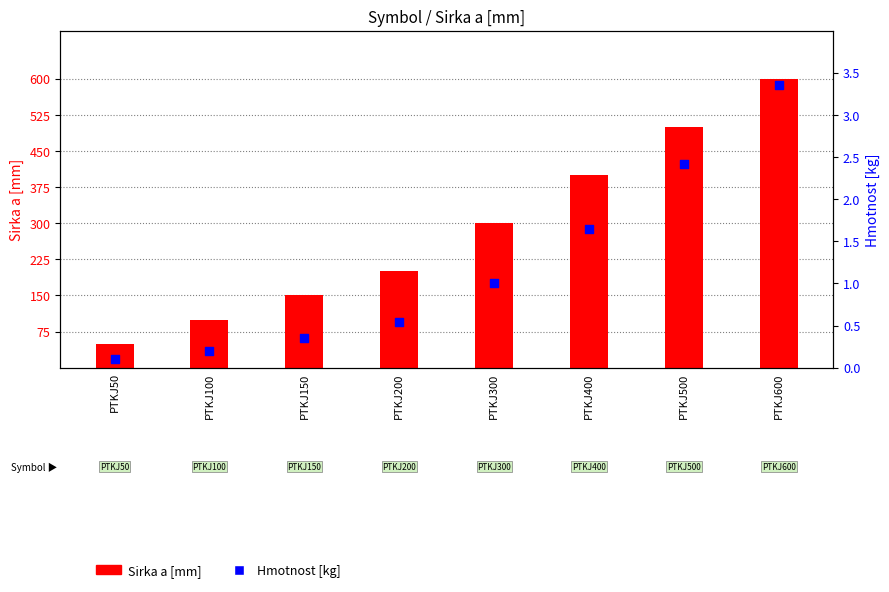

Which series has the largest Y range (max minus min)?

Sirka a [mm]